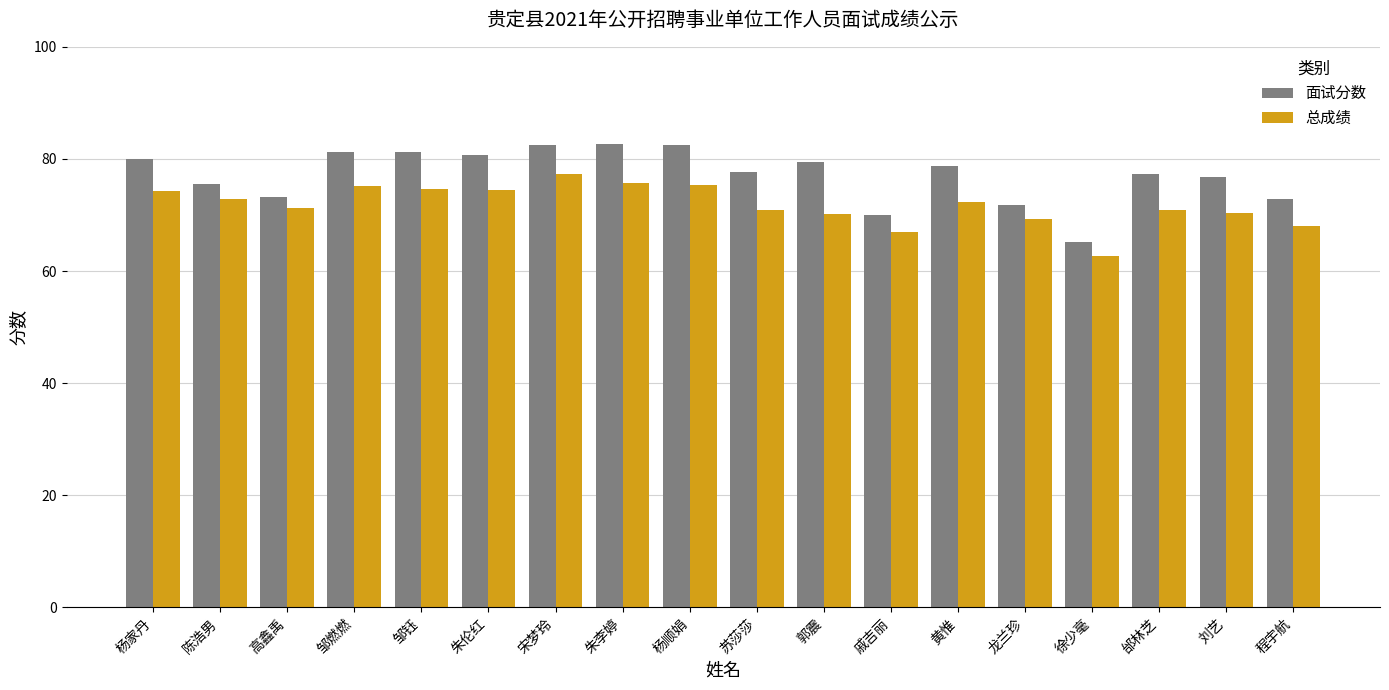

The value of 面试分数 at 朱伦红 is 118.2. True or false?

False